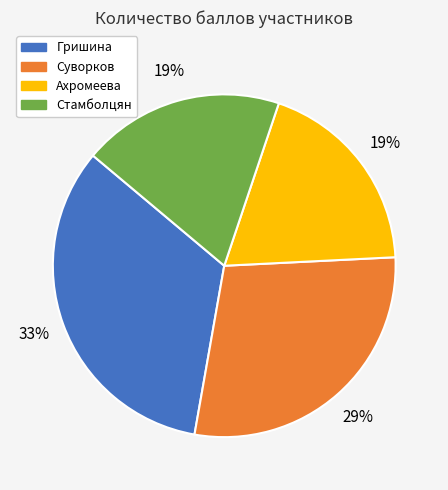

Is there any slice that represents more than half of the pie?

No